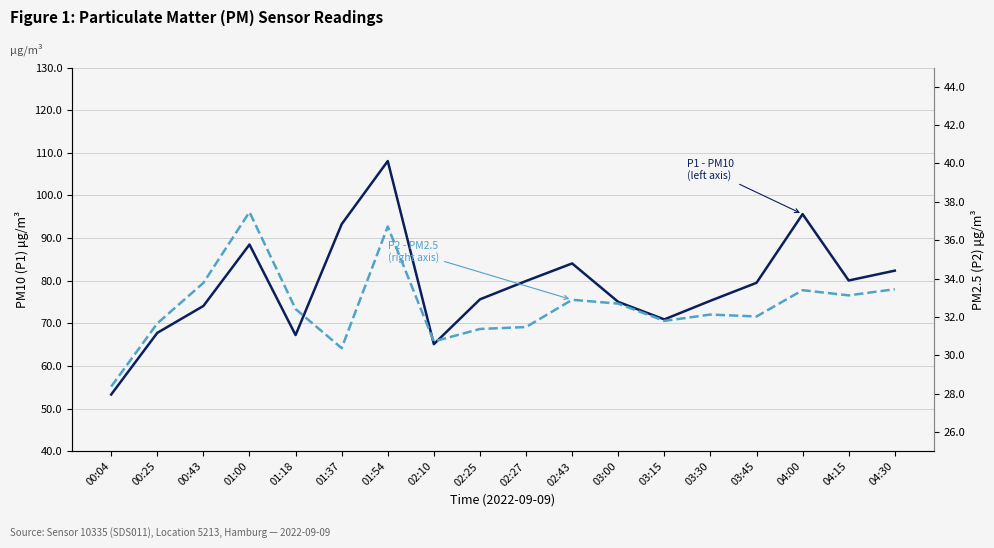

What is the total value across all series at 00:43?

107.9